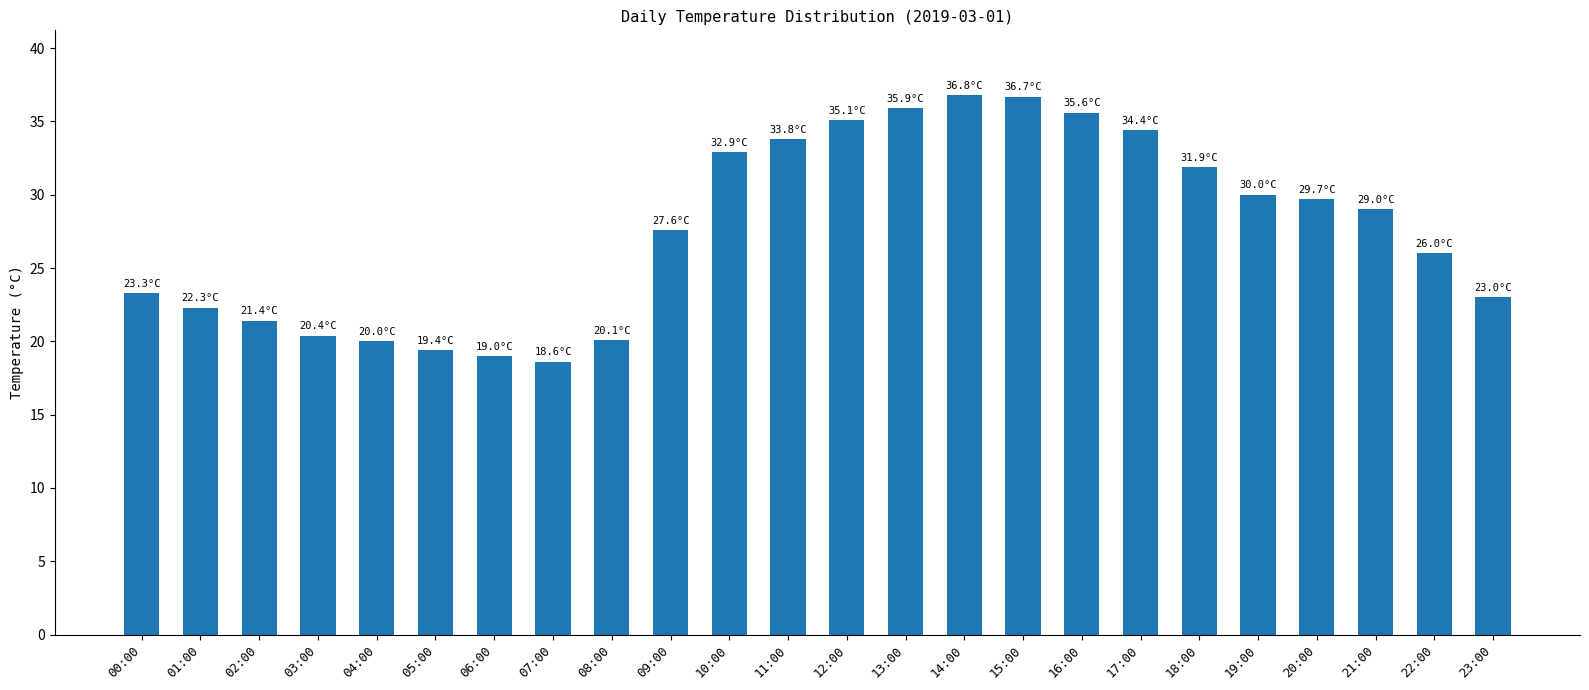

What is the difference between the maximum and second lowest values?

17.8